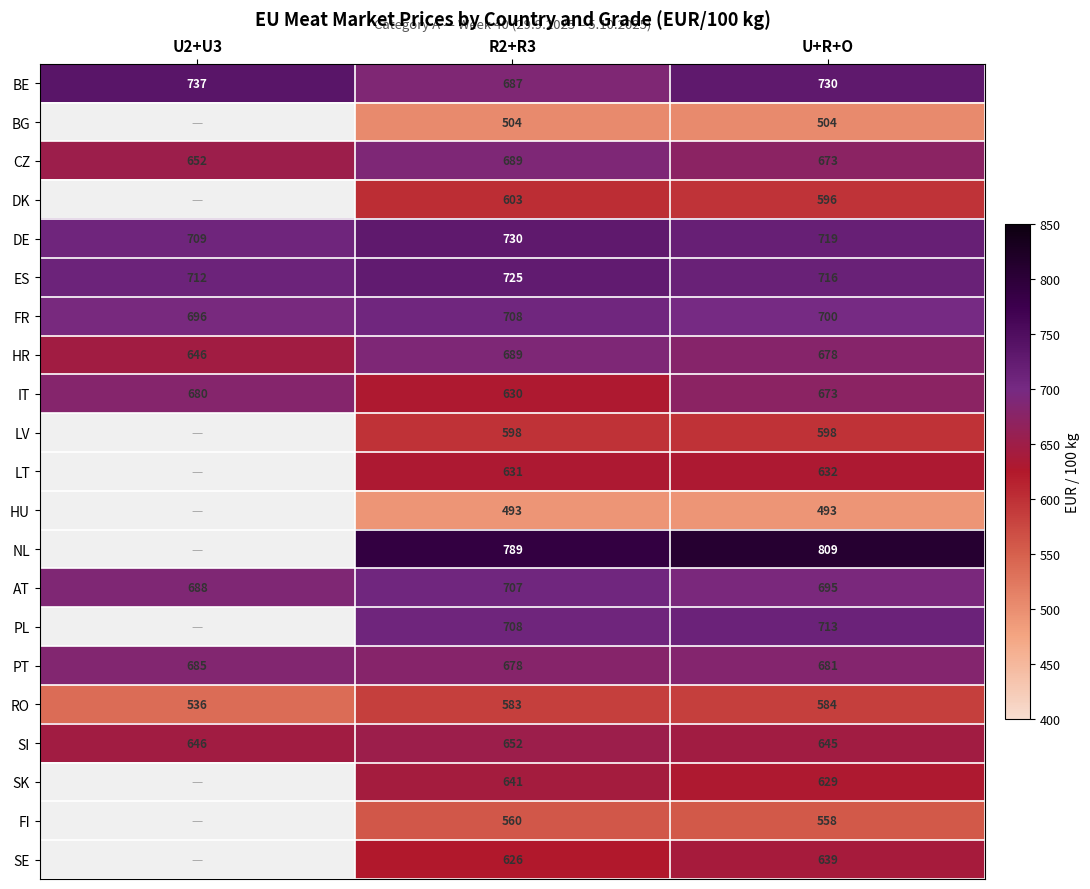

Is the value of PT at U2+U3 greater than the value of BE at R2+R3?

No